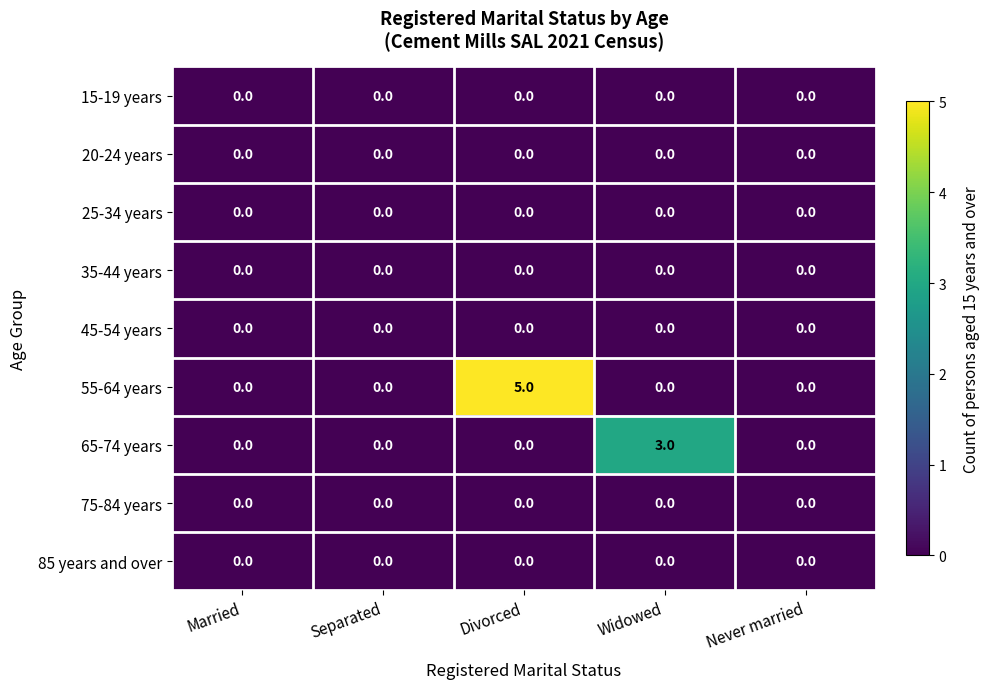

Between Divorced and Widowed, which series saw the biggest shift?

55-64 years